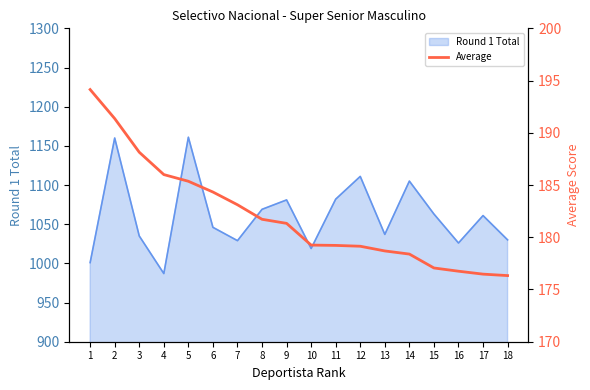

Where is the data nearest to the value 185?

5